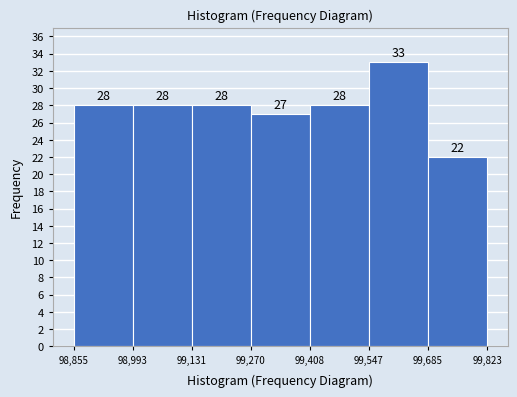

Reading left to right, list every bar in this chart as the range it spans on the x-axis followed by its height.

98,855 to 98,993: 28
98,993 to 99,131: 28
99,131 to 99,270: 28
99,270 to 99,408: 27
99,408 to 99,547: 28
99,547 to 99,685: 33
99,685 to 99,823: 22